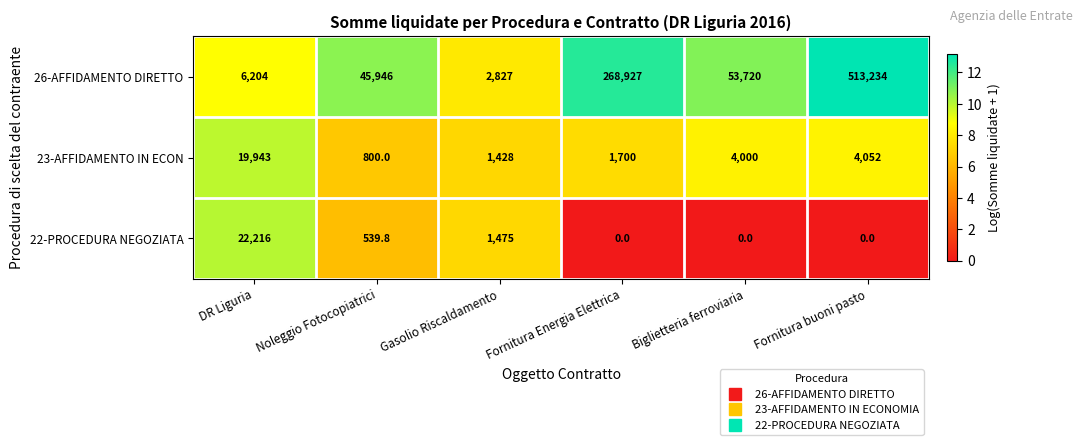

What is the sum of all 22-PROCEDURA NEGOZIATA values?

24230.8